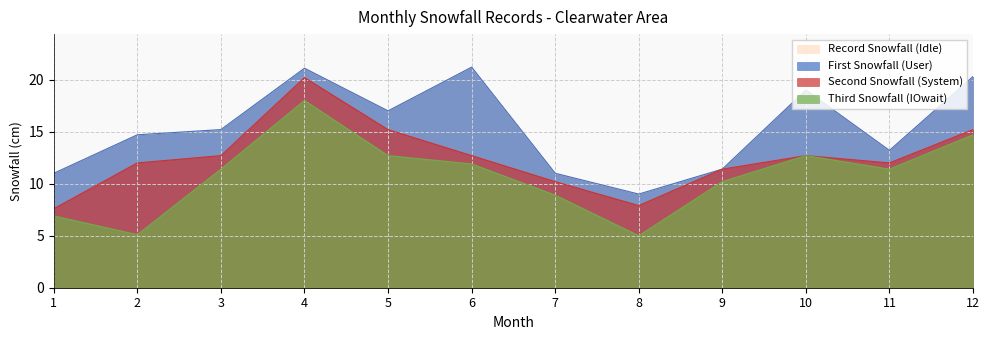

True or false: SECOND_SNOWFALL and RECORD_SNOWFALL cross at least once.

False